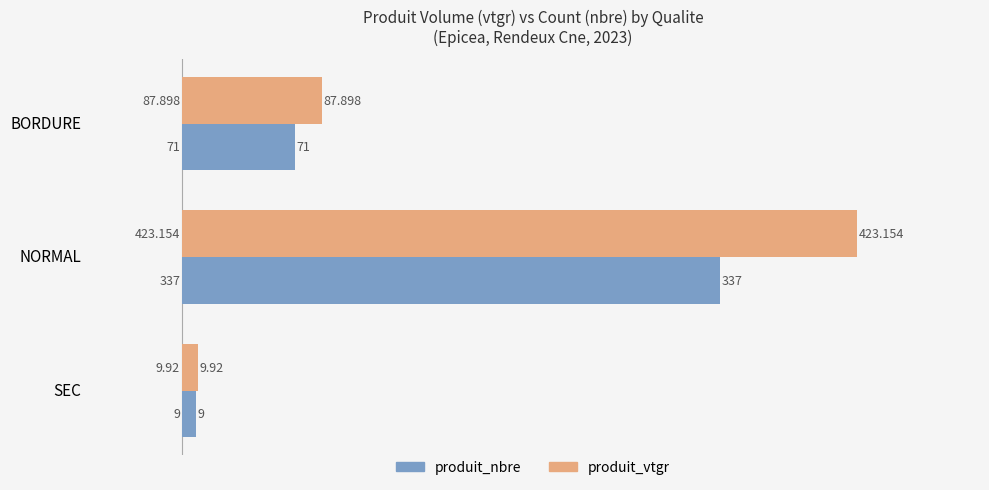

At which label is produit_vtgr closest to 216?

BORDURE